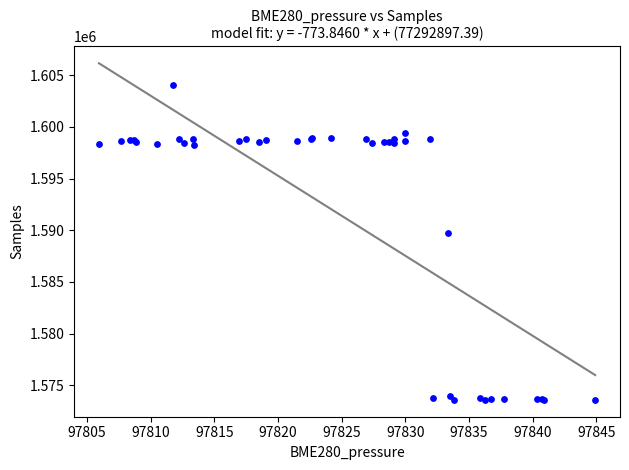

What Y value in the scatter plot is closest to 1588832?

1589705